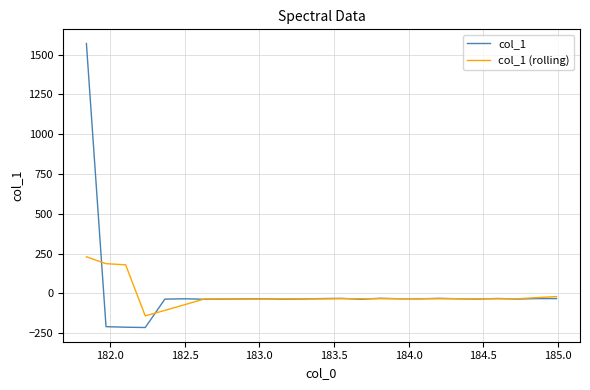

What are all the series names shown in the legend?

col_1, col_1 (rolling)